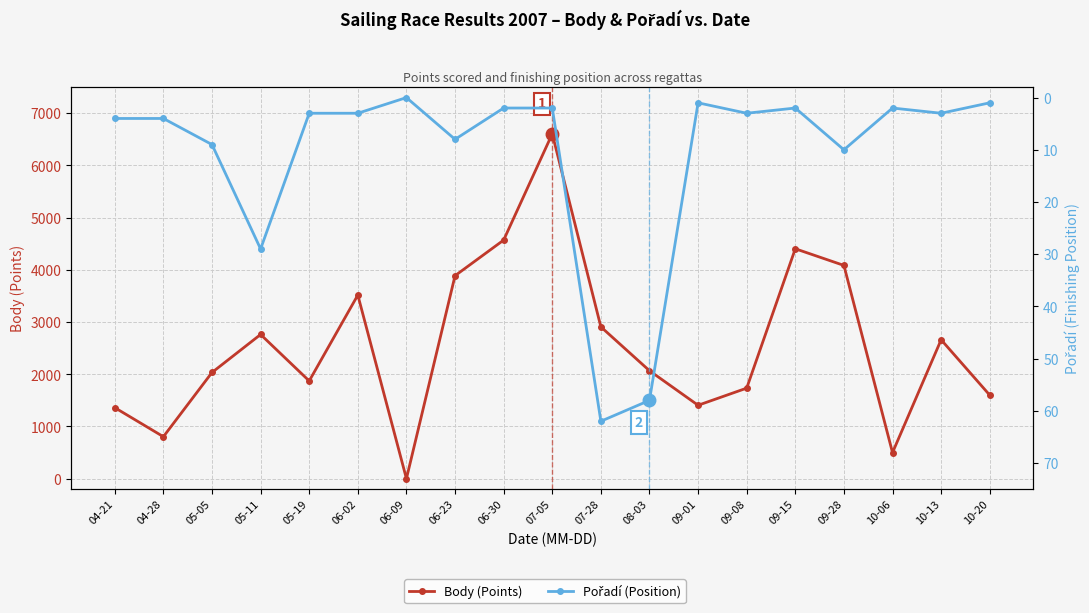

Between 04-28 and 09-15, which series saw the biggest shift?

Body (Points)